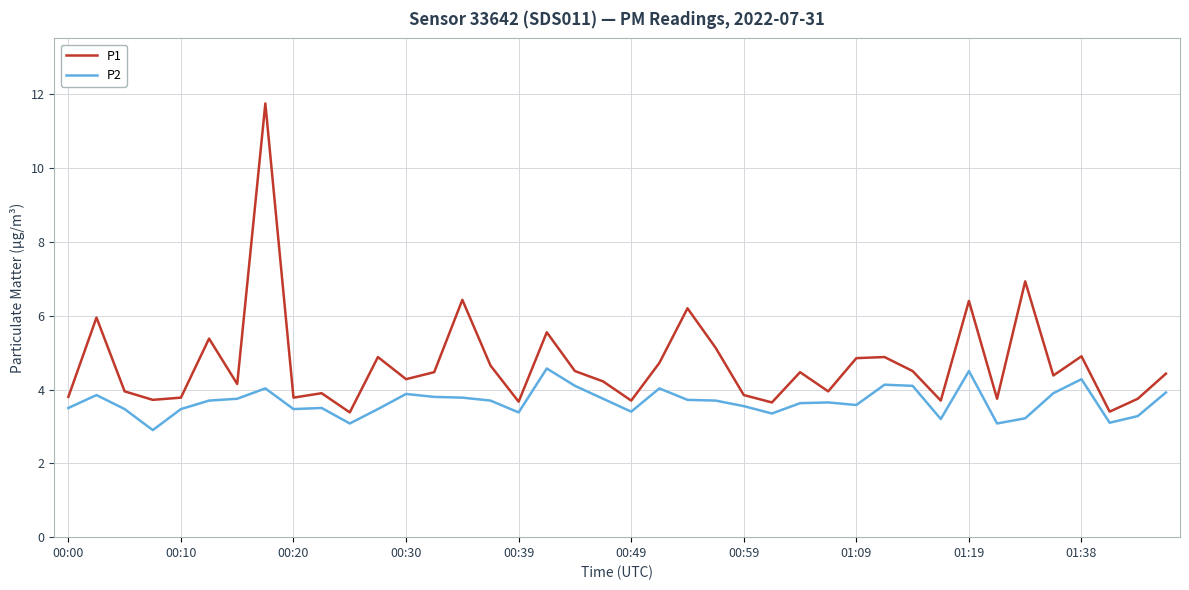

Rank the series by their average value, from lowest to highest.

P2, P1